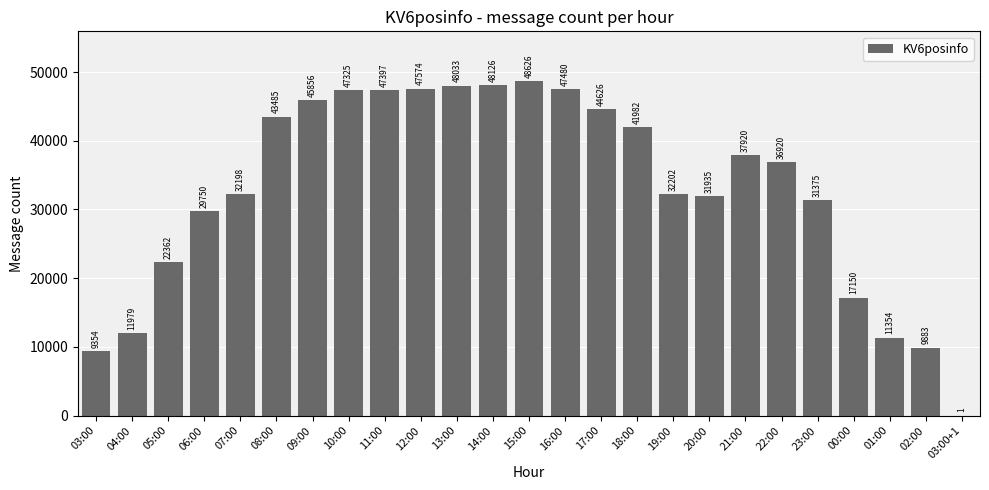

Count the number of categories in the chart.

25